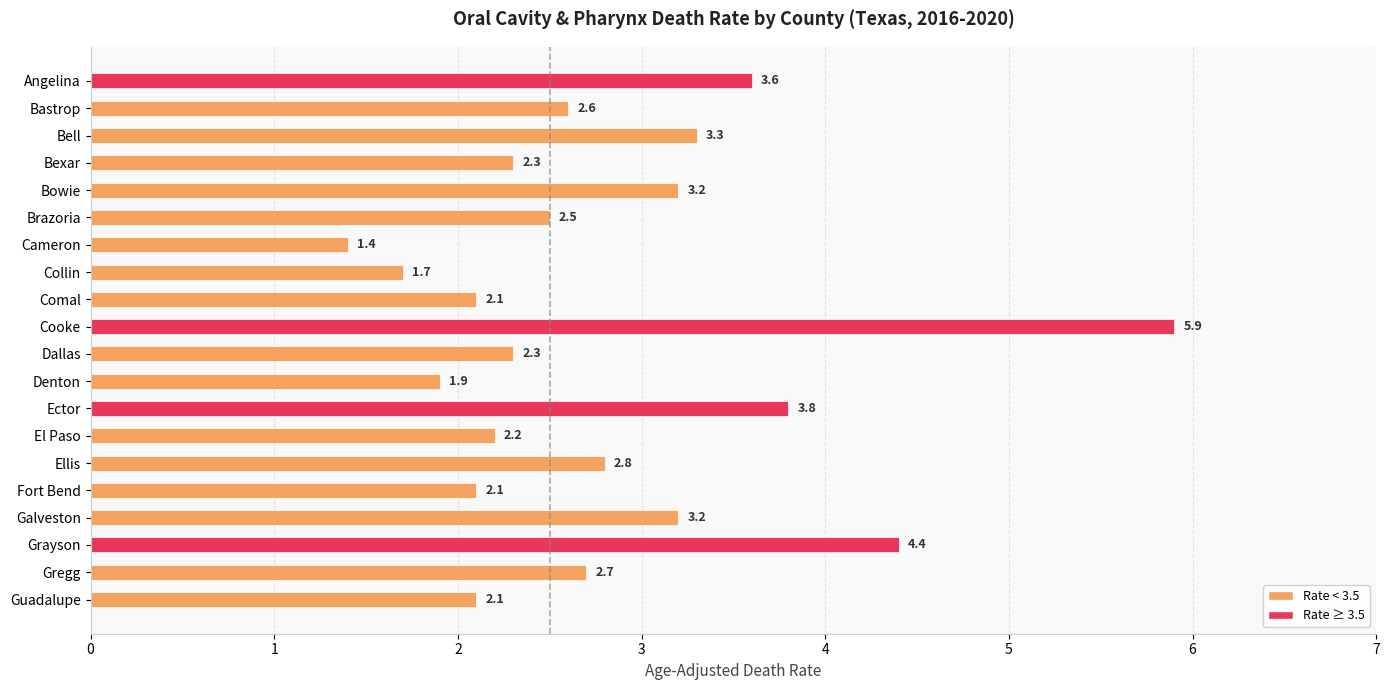

What position from the top is Bell?

3